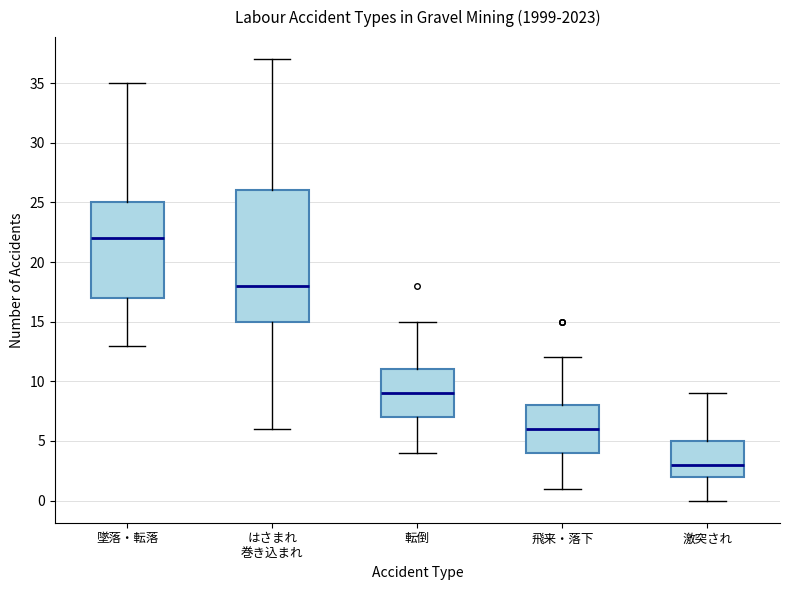

Which box has the highest median line?

墜落・転落